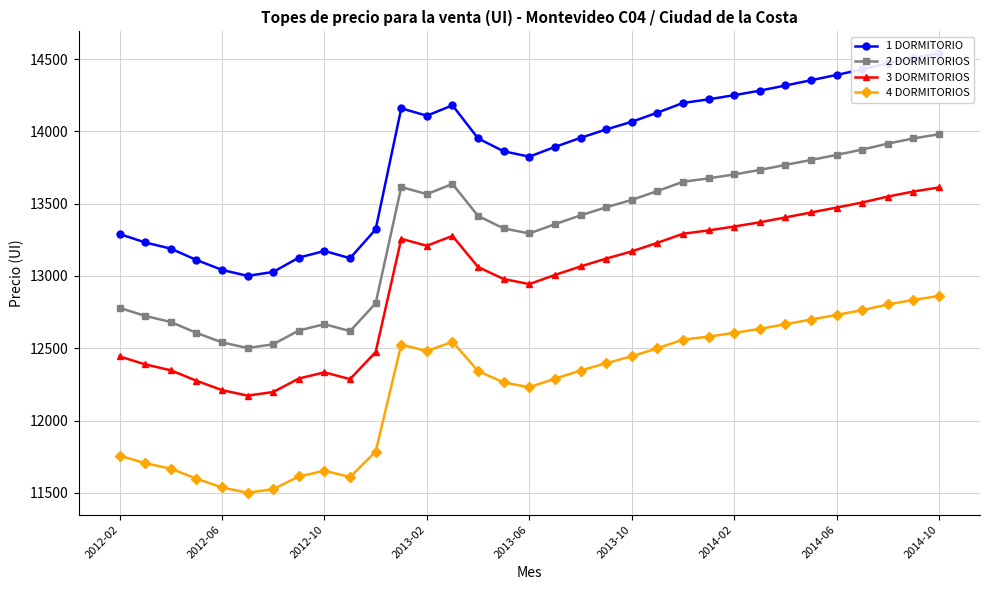

What is the sum of the 4 DORMITORIOS values at 2012-06 and 2014-02?

24145